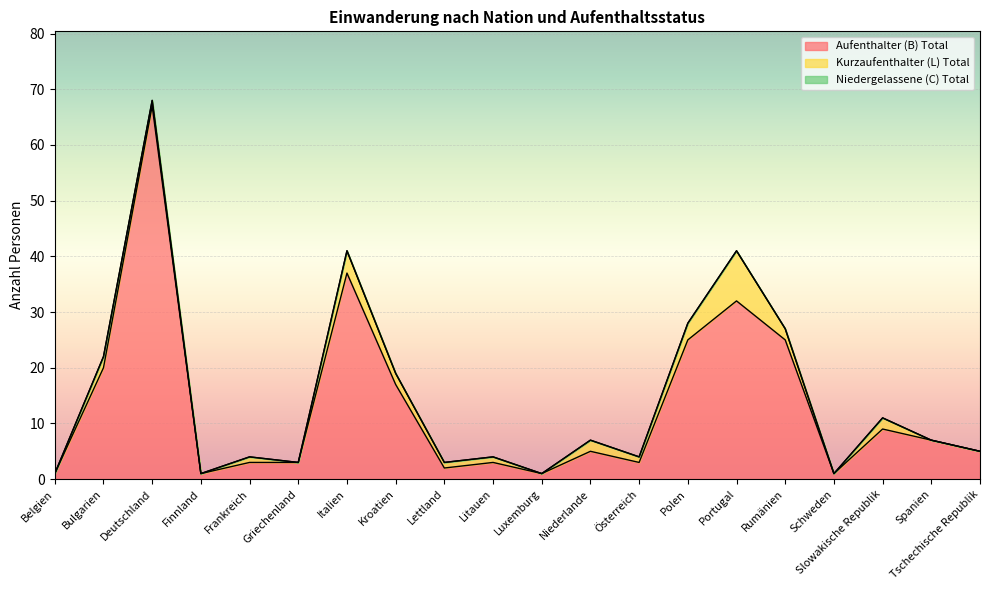

Reading right to left, list all the values displayed in this chart.

Aufenthalter (B) Total: Tschechische Republik=5	Spanien=7	Slowakische Republik=9	Schweden=1	Rumänien=25	Portugal=32	Polen=25	Österreich=3	Niederlande=5	Luxemburg=1	Litauen=3	Lettland=2	Kroatien=17	Italien=37	Griechenland=3	Frankreich=3	Finnland=1	Deutschland=67	Bulgarien=20	Belgien=1
Kurzaufenthalter (L) Total: Tschechische Republik=0	Spanien=0	Slowakische Republik=2	Schweden=0	Rumänien=2	Portugal=9	Polen=3	Österreich=1	Niederlande=2	Luxemburg=0	Litauen=1	Lettland=1	Kroatien=2	Italien=4	Griechenland=0	Frankreich=1	Finnland=0	Deutschland=1	Bulgarien=2	Belgien=0
Niedergelassene (C) Total: Tschechische Republik=0	Spanien=0	Slowakische Republik=0	Schweden=0	Rumänien=0	Portugal=0	Polen=0	Österreich=0	Niederlande=0	Luxemburg=0	Litauen=0	Lettland=0	Kroatien=0	Italien=0	Griechenland=0	Frankreich=0	Finnland=0	Deutschland=0	Bulgarien=0	Belgien=0